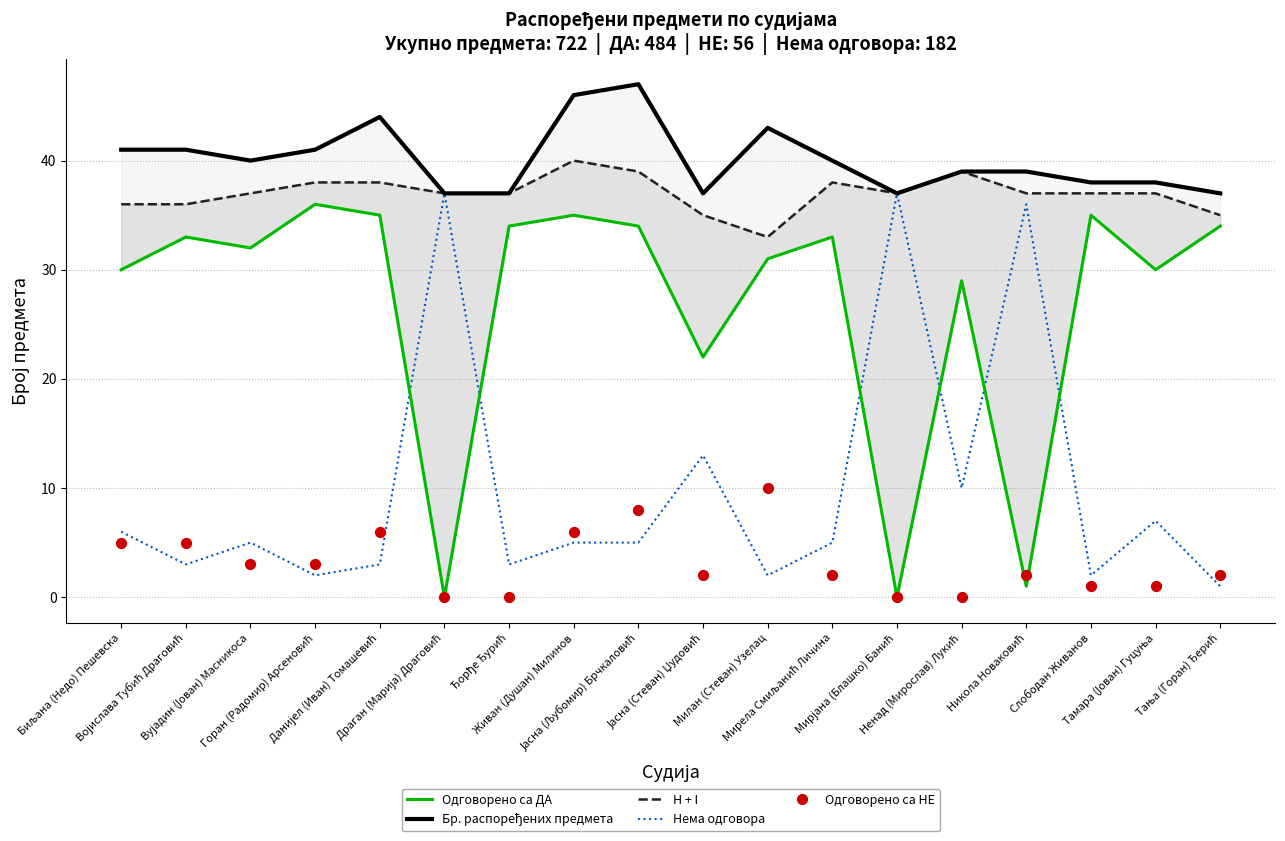

At how many categories does at least one series exceed 5?

18